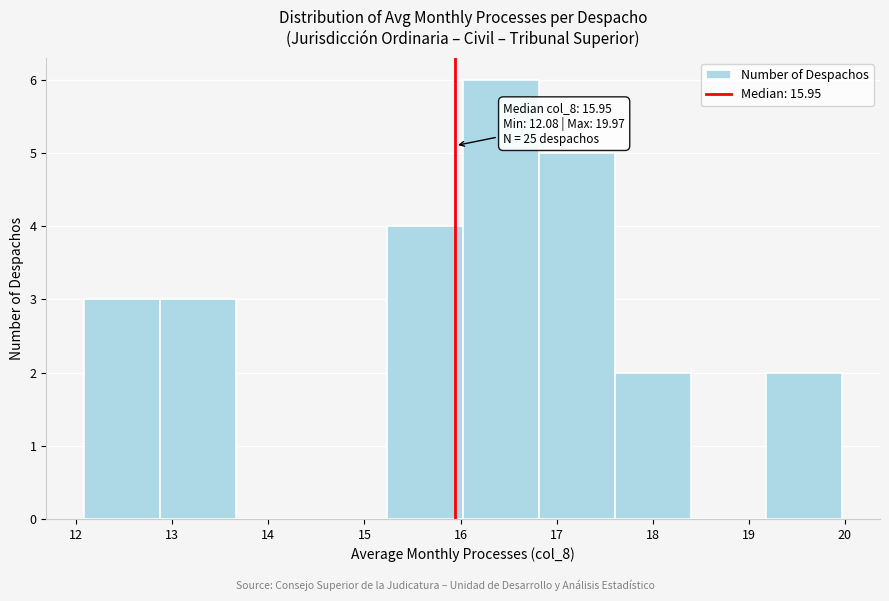

Over which range of the x-axis is the bar tallest?

16.0 to 16.8